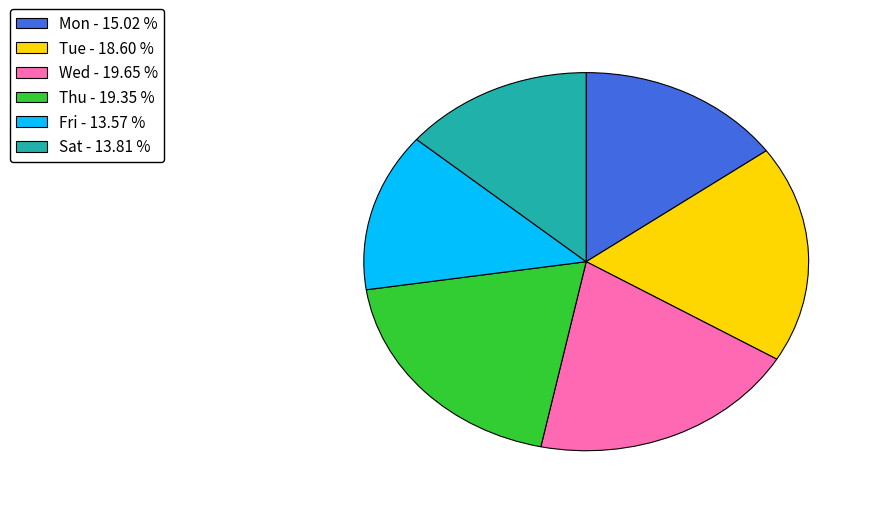

Between Wed - 19.65 % and Mon - 15.02 %, which is larger?

Wed - 19.65 %